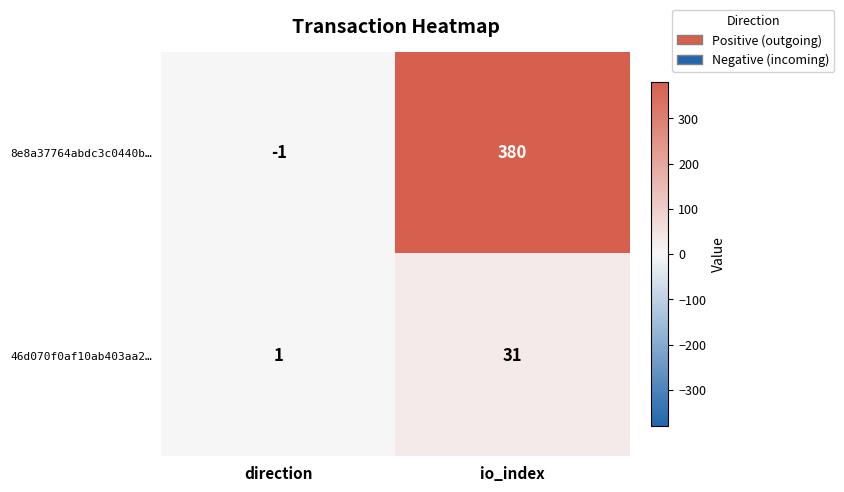

At which category is the sum across all series the highest?

io_index